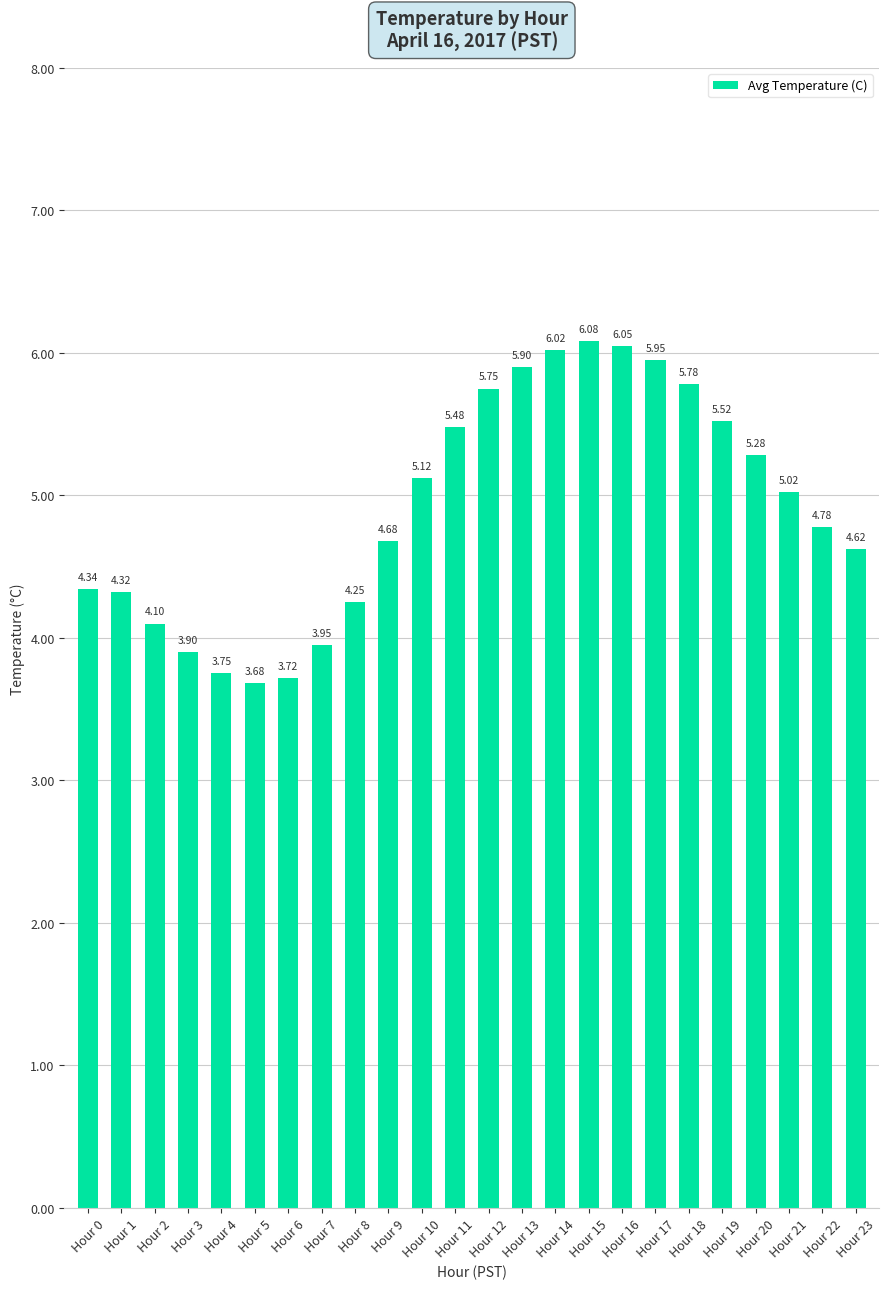

What is the change in value from Hour 8 to Hour 14?

+1.8